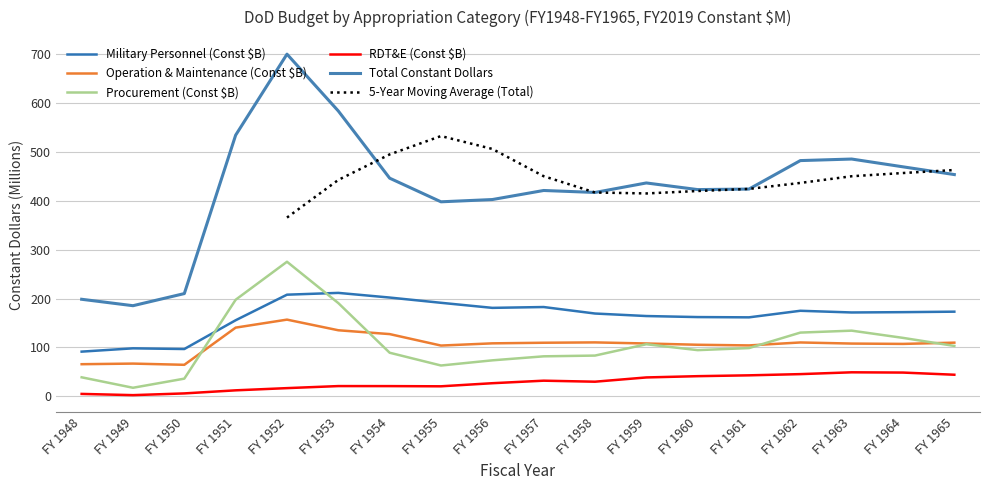

The Military Personnel (Const $B) series shows 169.3 at FY 1958. True or false?

True